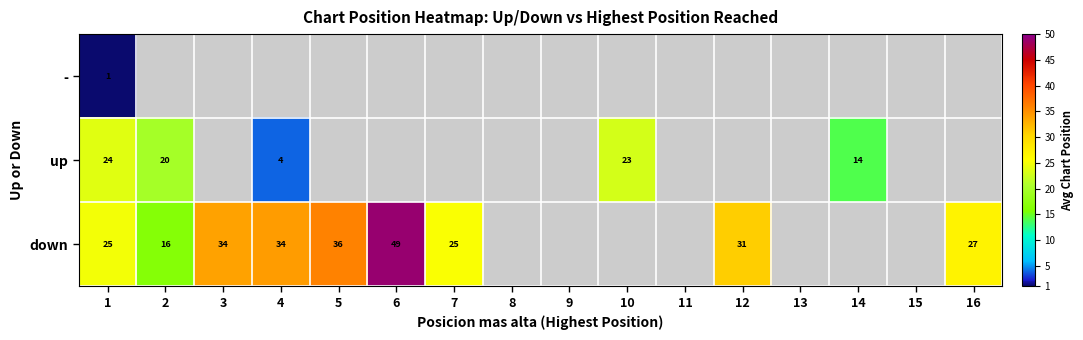

The value of down at 5 is 60. True or false?

False